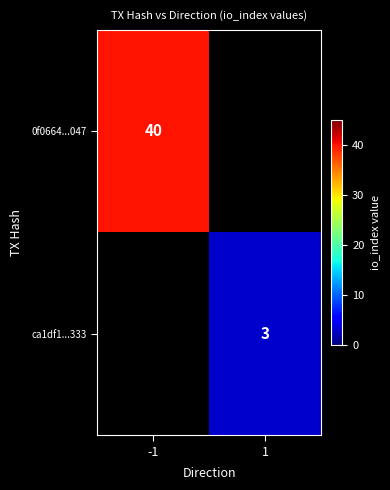

The 0f0664...047 series shows 40 at -1. True or false?

True